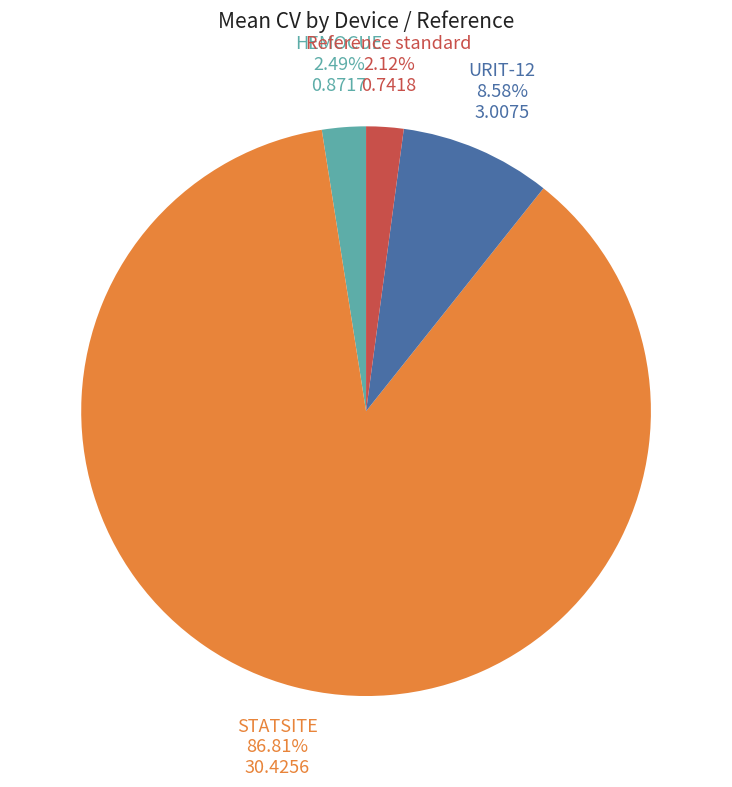

To the nearest percent, what is the combined percentage of HEMOCUE and STATSITE?

89%